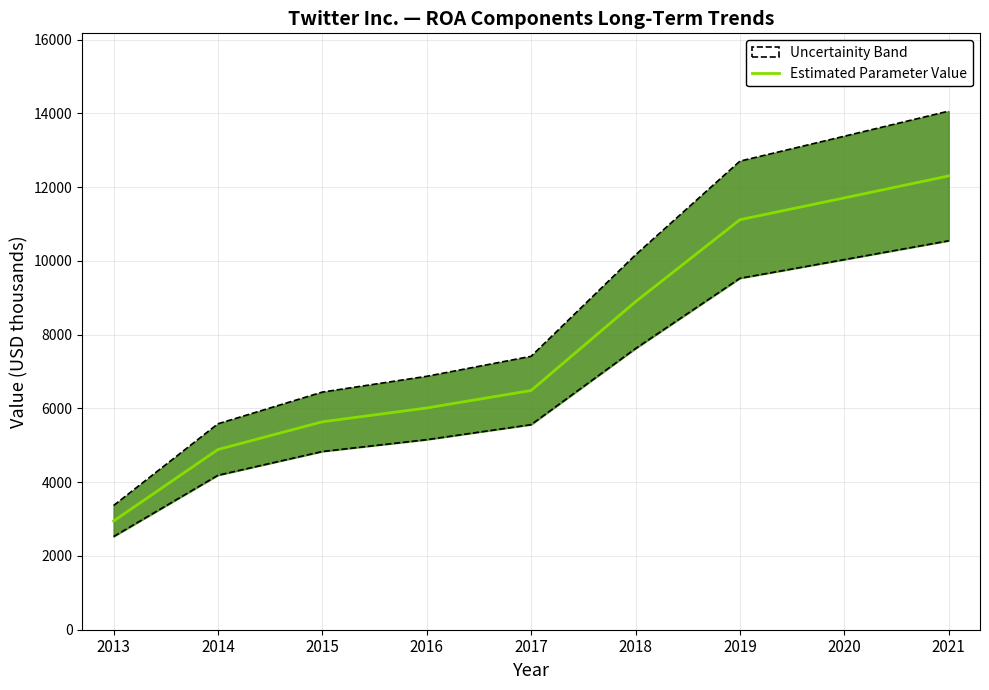

Which label corresponds to the largest value in the chart?

2021